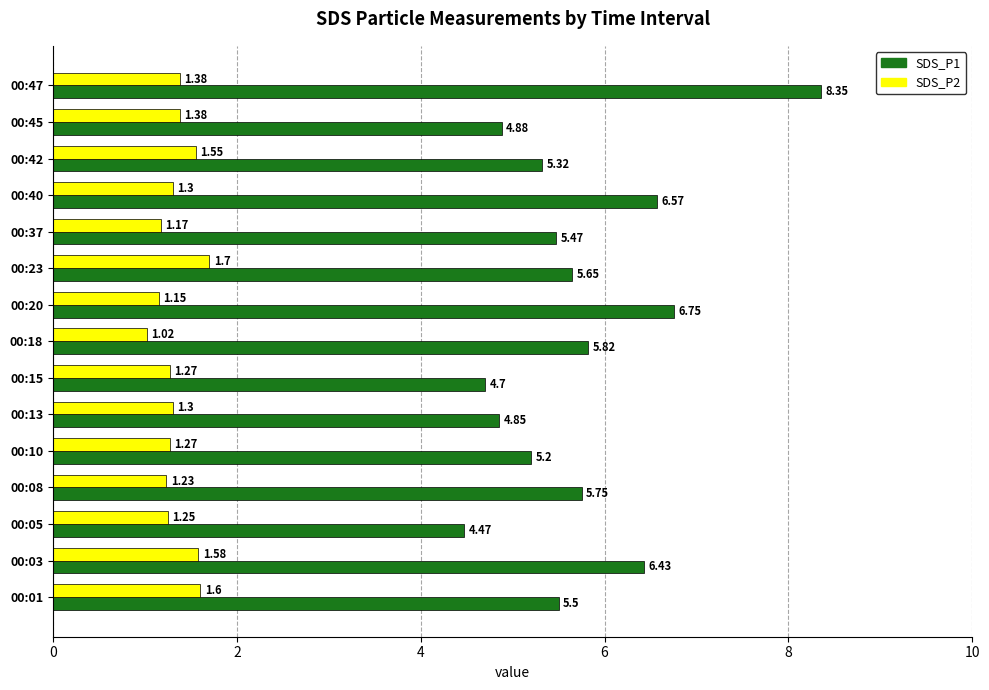

Which series changed the most between 00:15 and 00:20?

SDS_P1